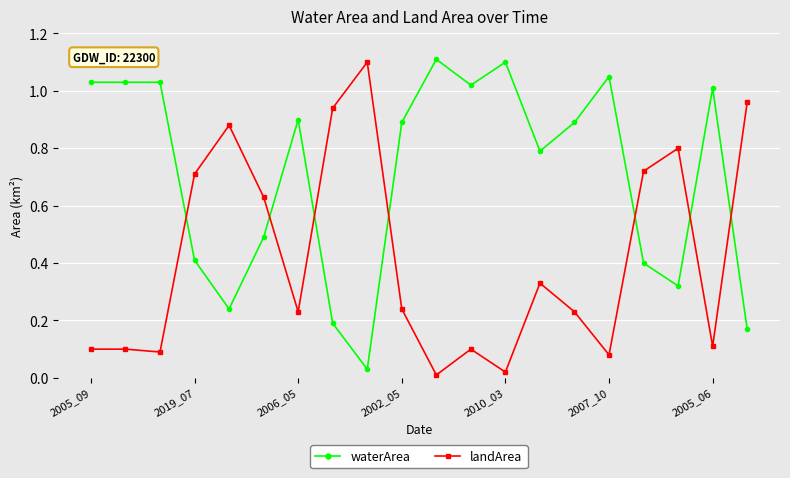

How many times do landArea and waterArea cross each other?

7